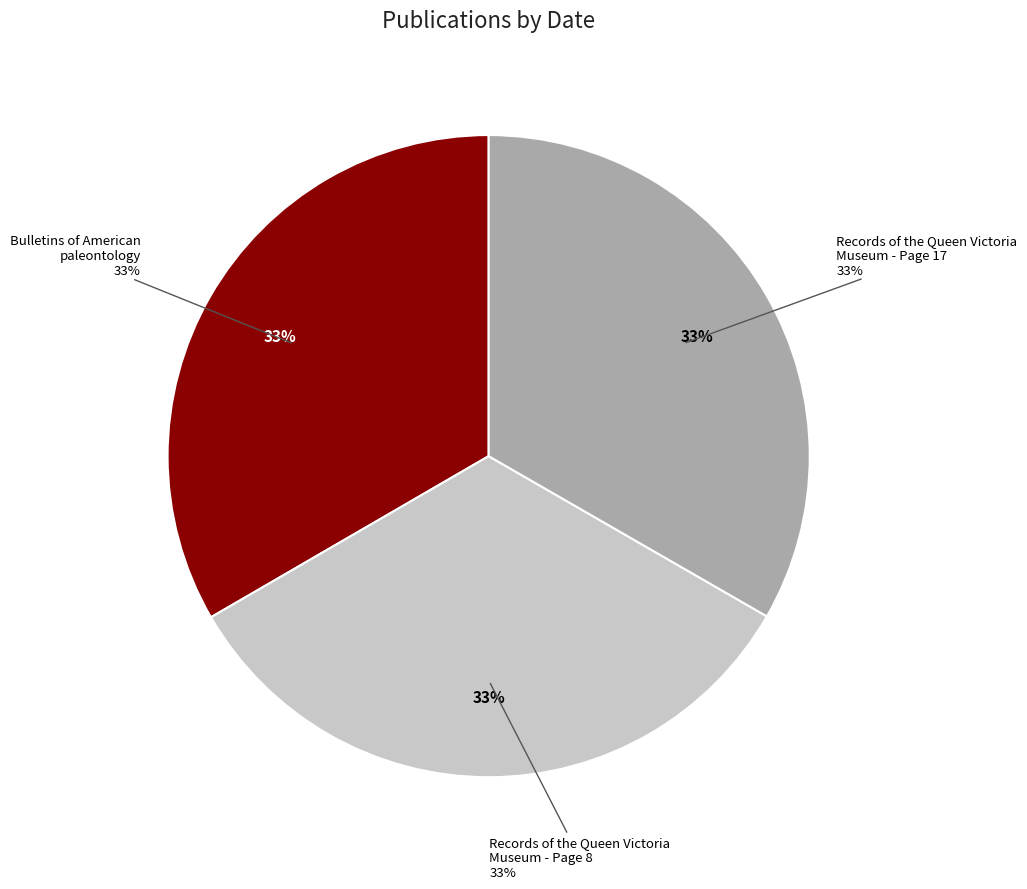

Rank the categories by value from lowest to highest.

Records of the Queen Victoria Museum - Page 8 (1996), Records of the Queen Victoria Museum - Page 17 (1996), Bulletins of American paleontology (1999)